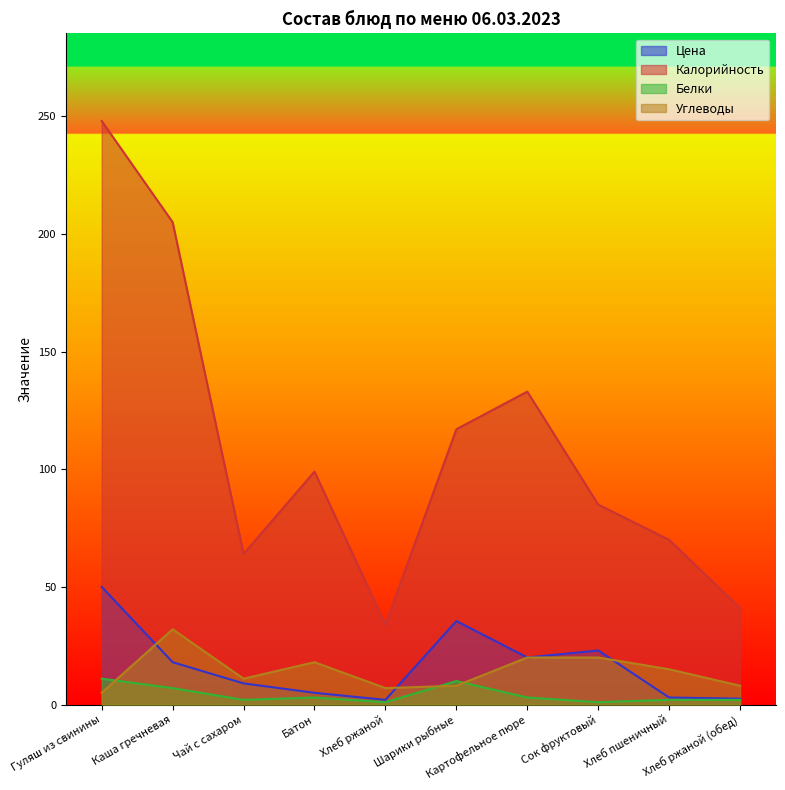

Which has a higher value, Хлеб пшеничный or Хлеб ржаной?

Хлеб пшеничный